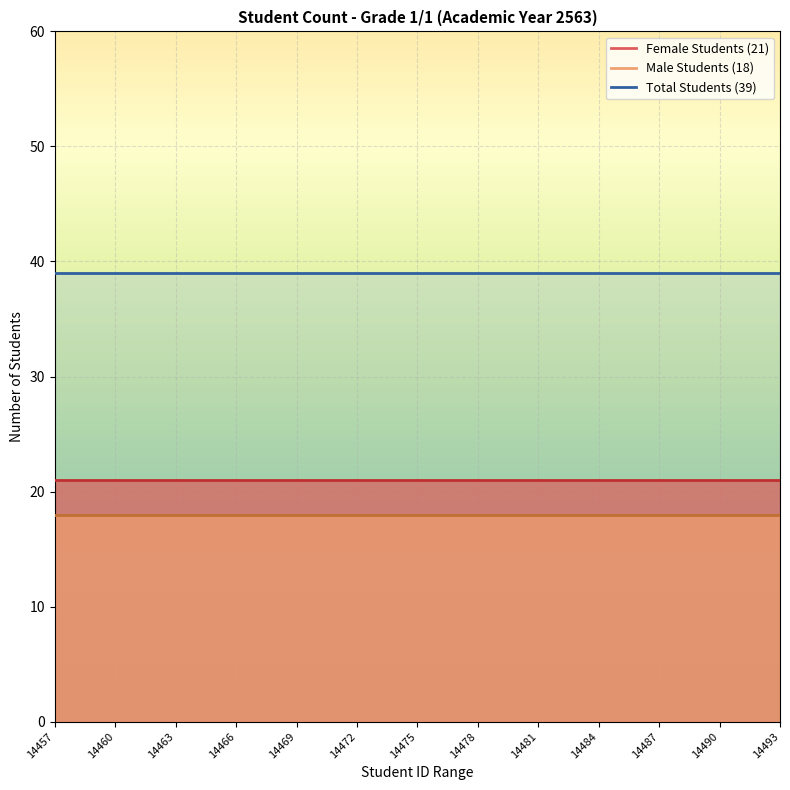

Which series has the largest range (max minus min)?

Female Students